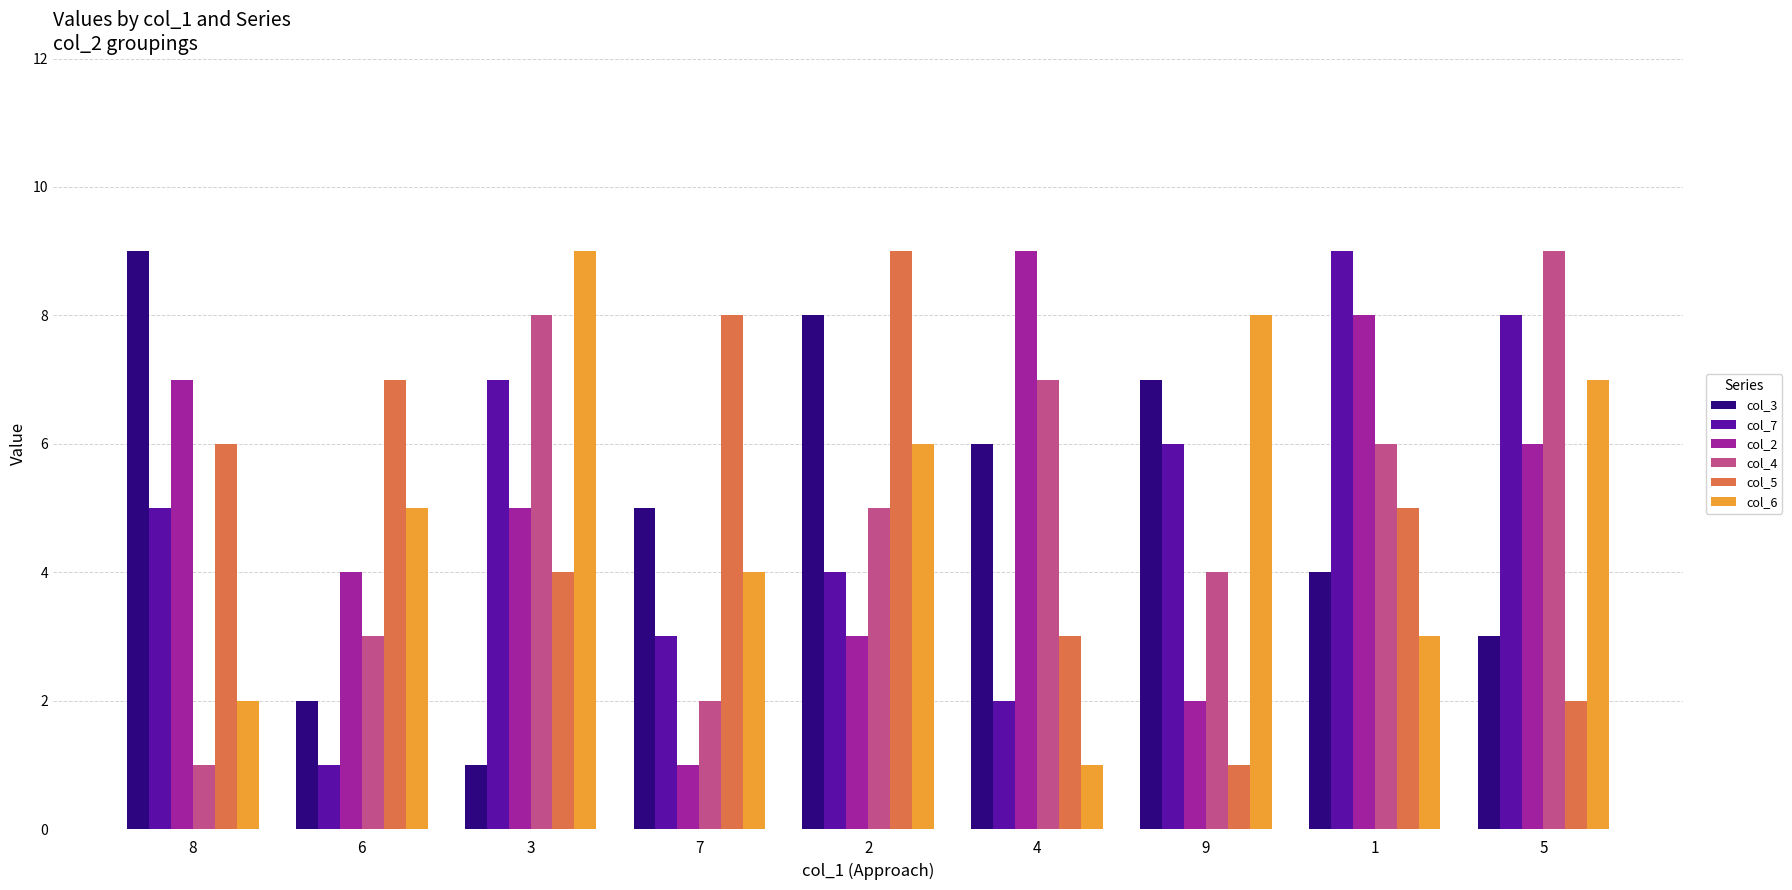

How many groups of bars are there?

9